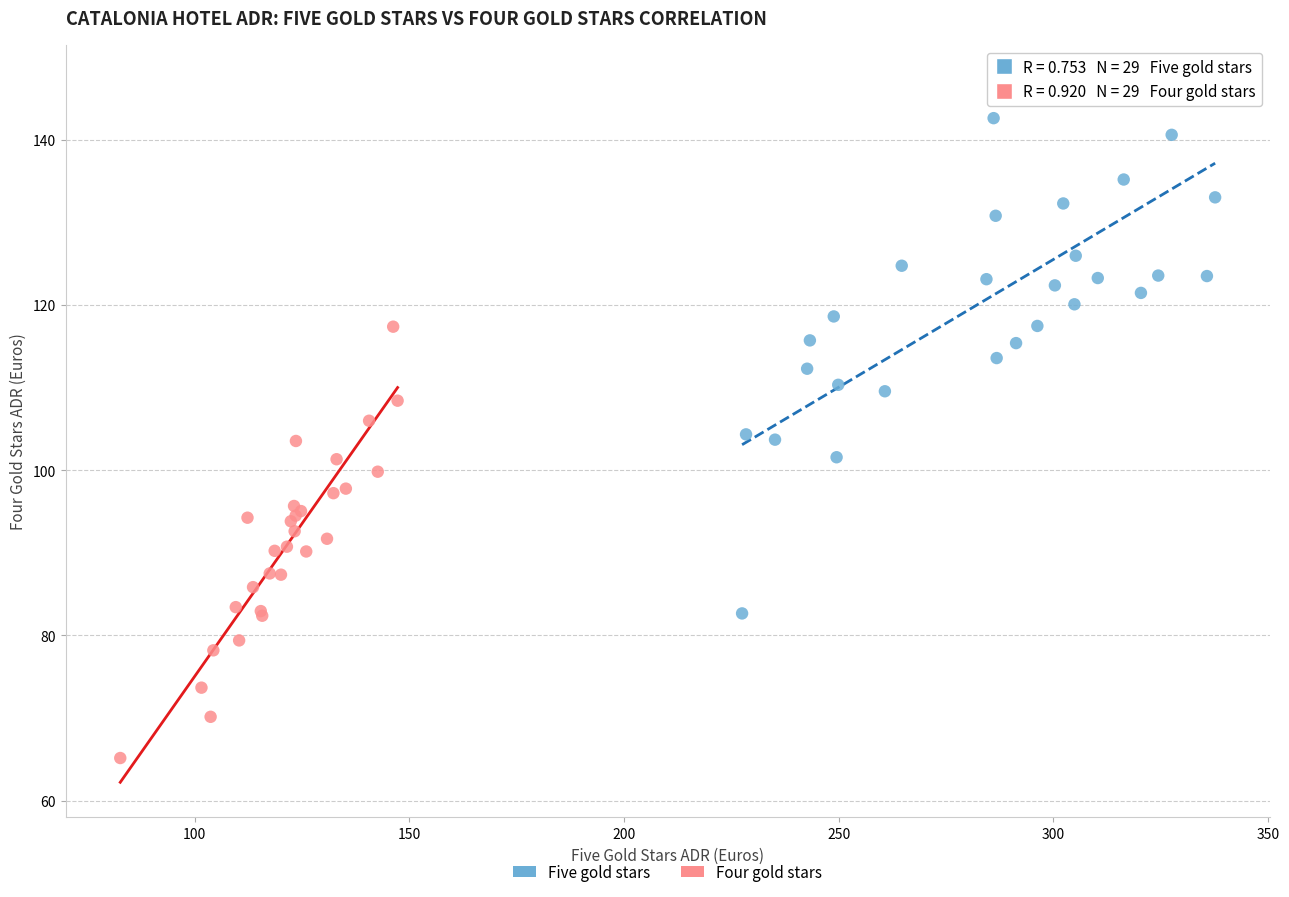

Which series contains the highest Y value?

Five gold stars